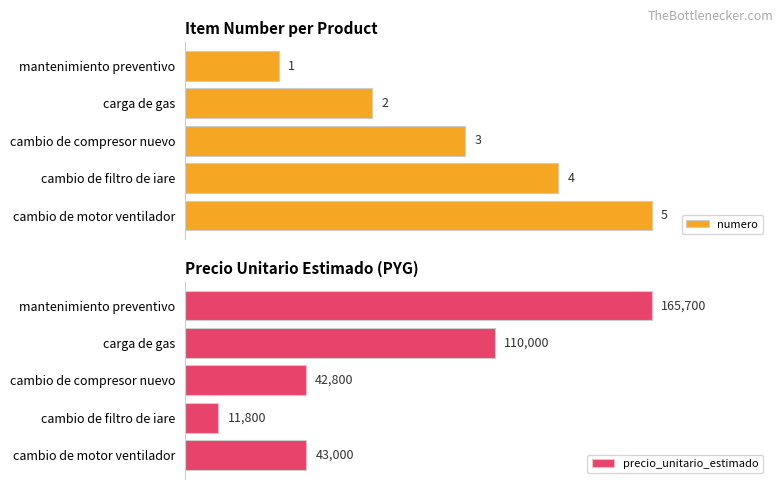

List the labels in order of precio_unitario_estimado value, largest first.

mantenimiento preventivo, carga de gas, cambio de motor ventilador, cambio de compresor nuevo, cambio de filtro de iare